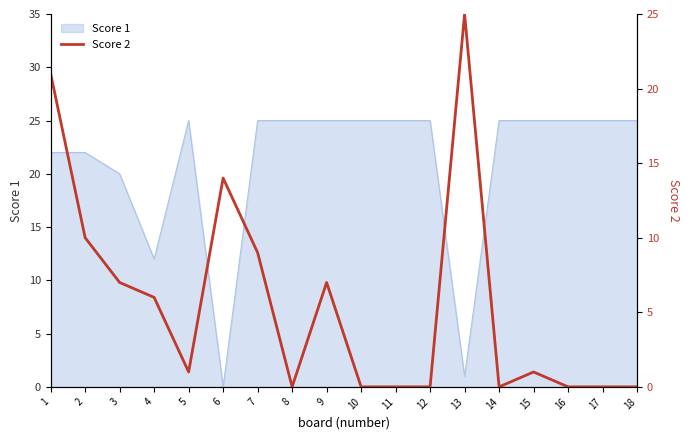

What is the difference between the second highest and second lowest values?

21